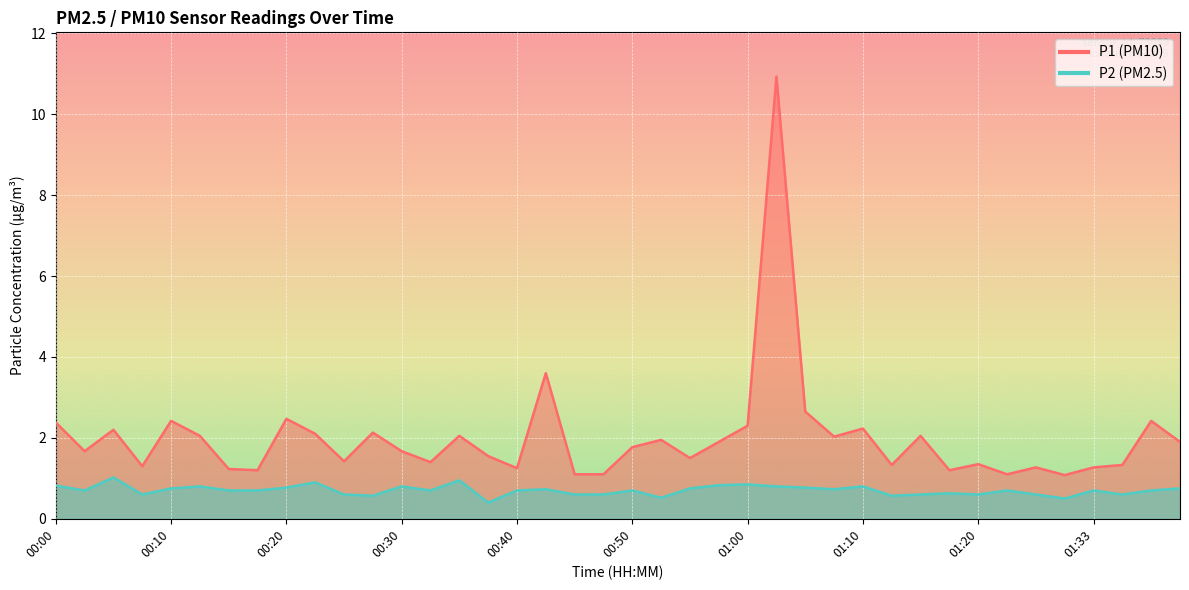

How many distinct data groups are displayed?

2